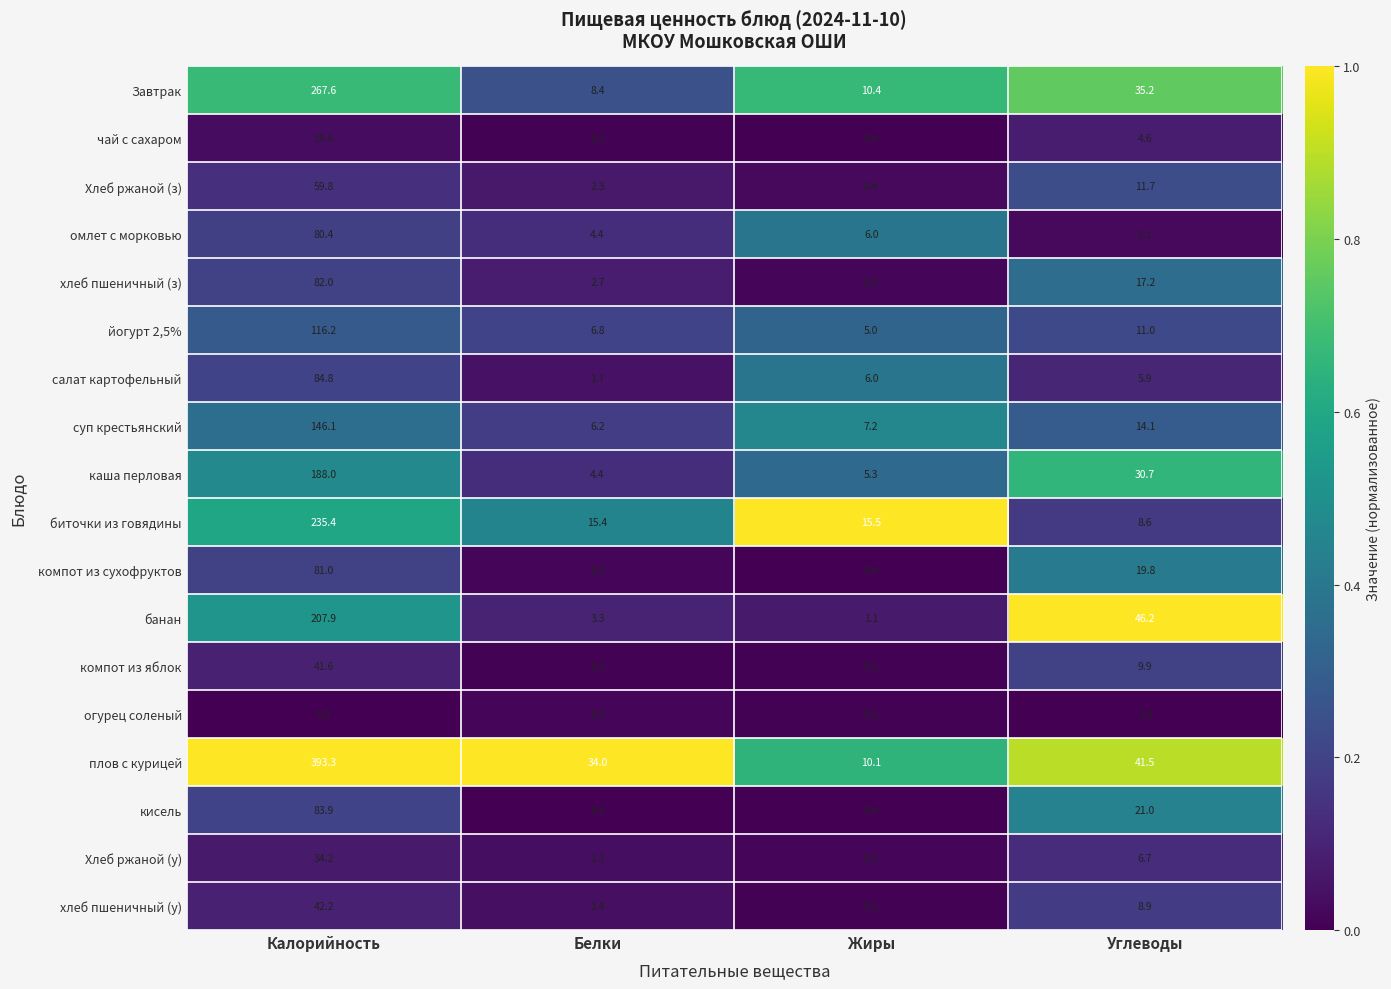

Which series has the largest total across all categories?

плов с курицей